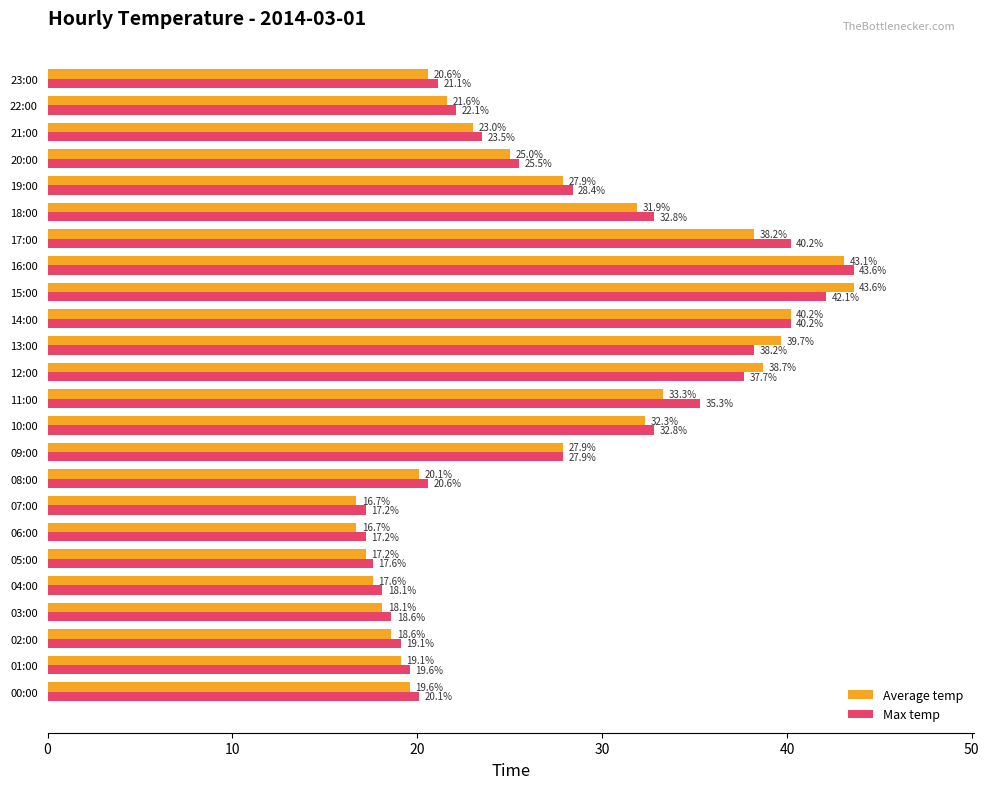

Between 09:00 and 16:00, which series saw the biggest shift?

Max temp